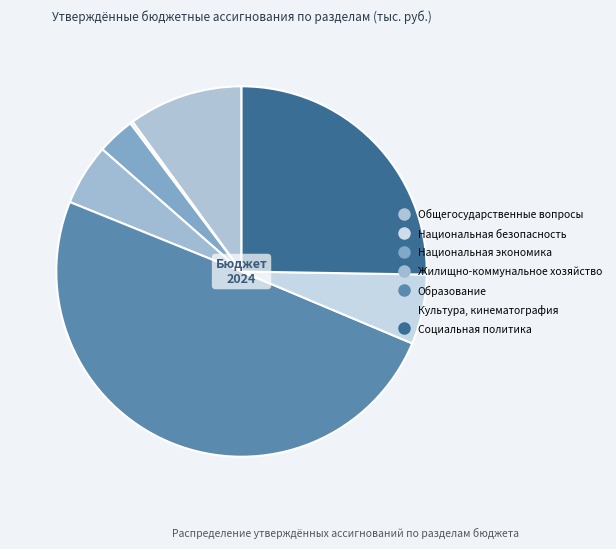

The Общегосударственные вопросы slice represents 10% of the pie. True or false?

True